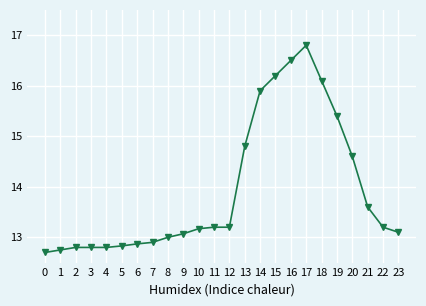

The value at 5 is 12.8. True or false?

True